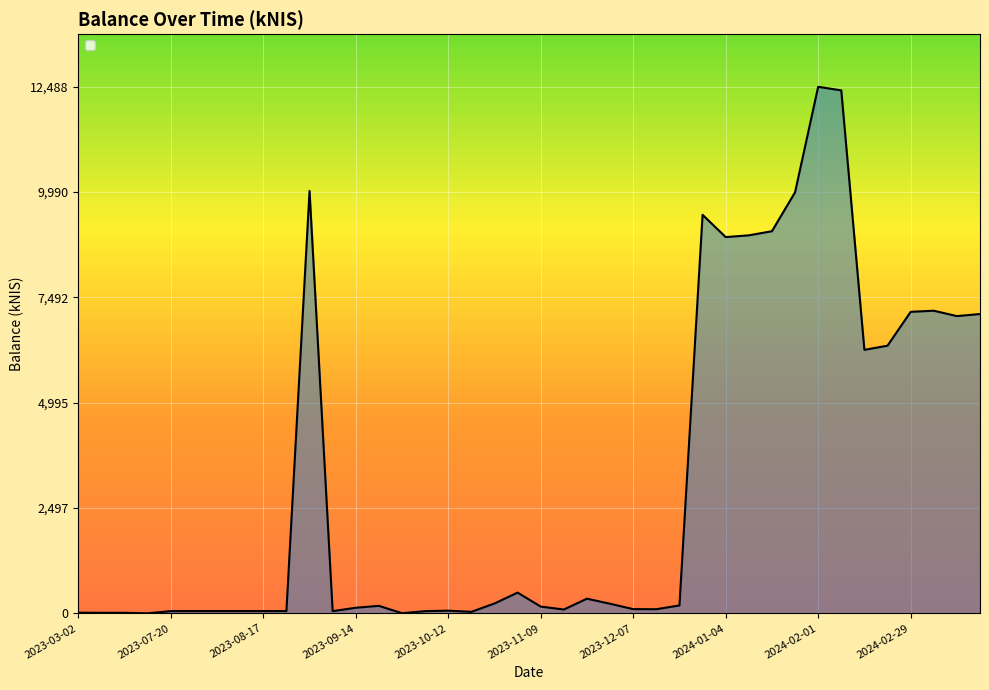

What is the greatest value displayed?

12488.0